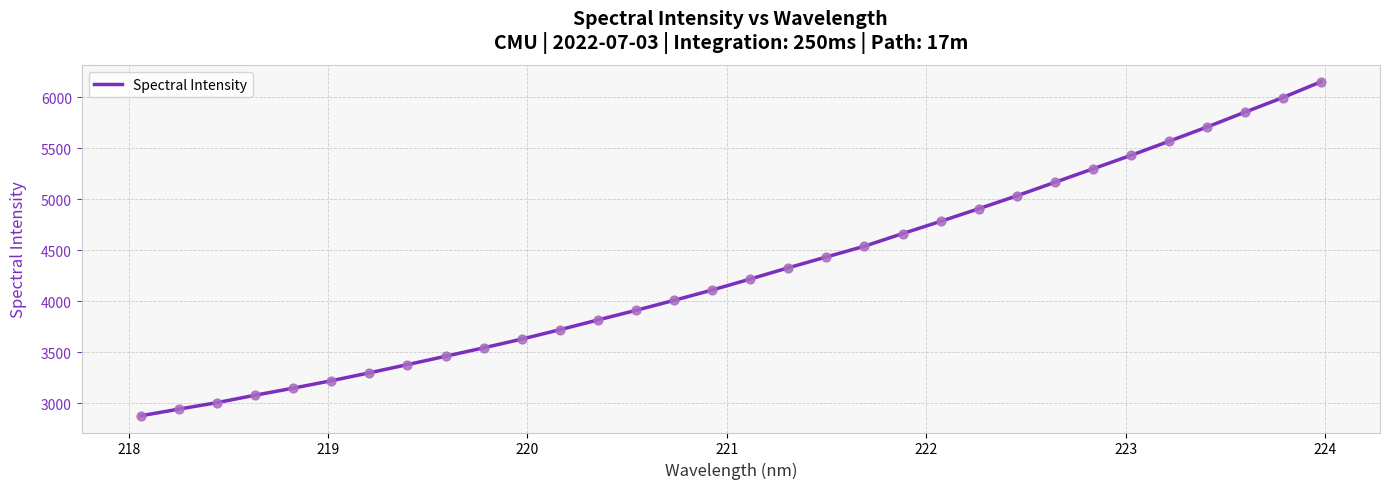

What is the difference between the maximum and minimum values?

3272.7